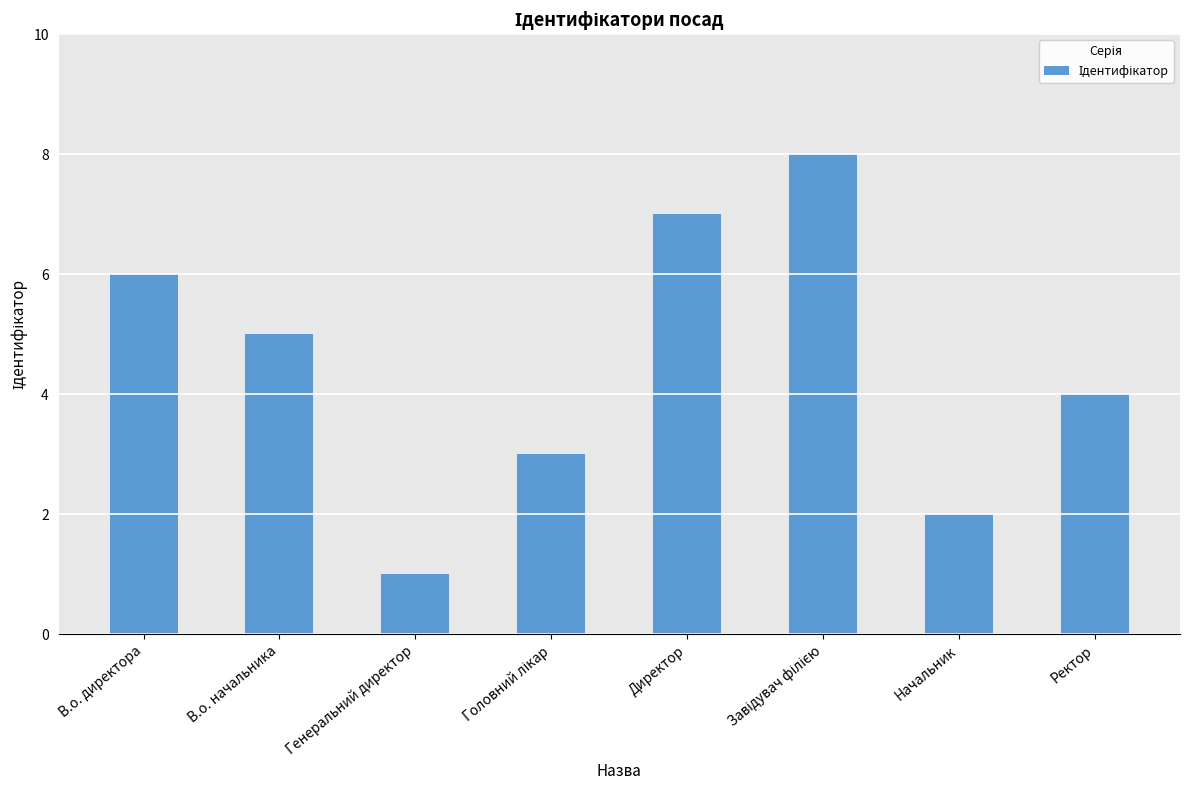

What is the label of the 2nd bar from the left?

В.о. начальника